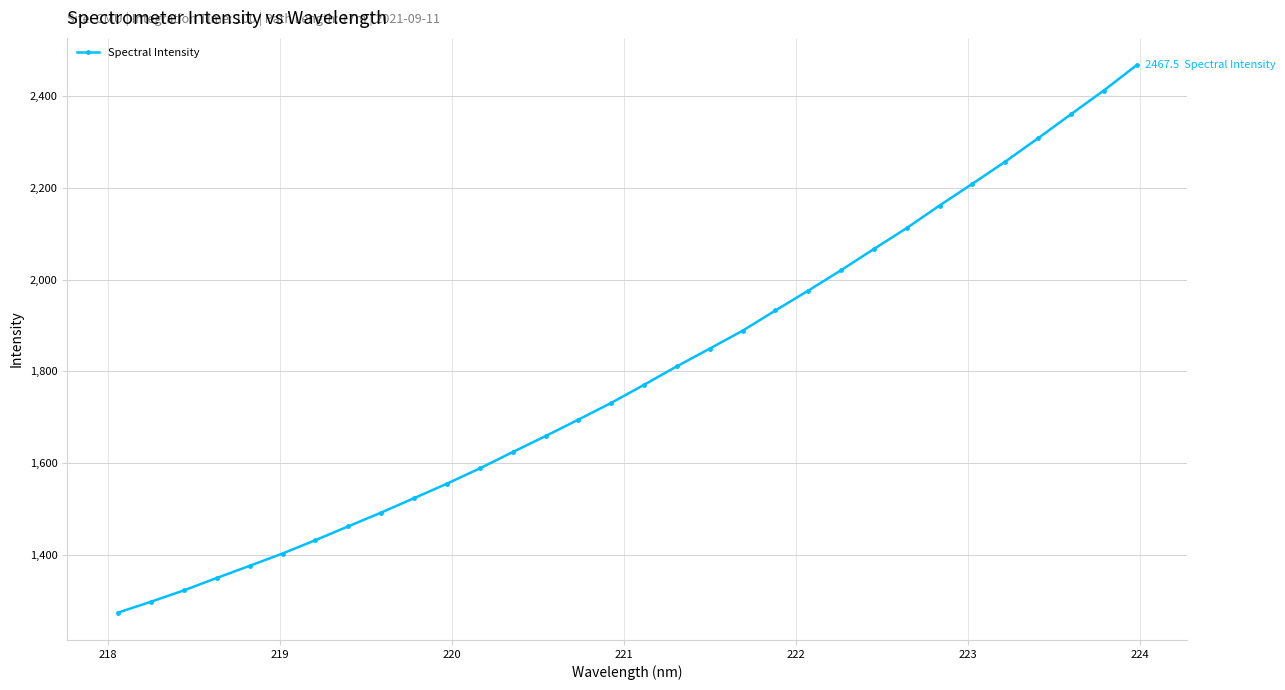

What is the difference between the maximum and minimum values?

1194.0